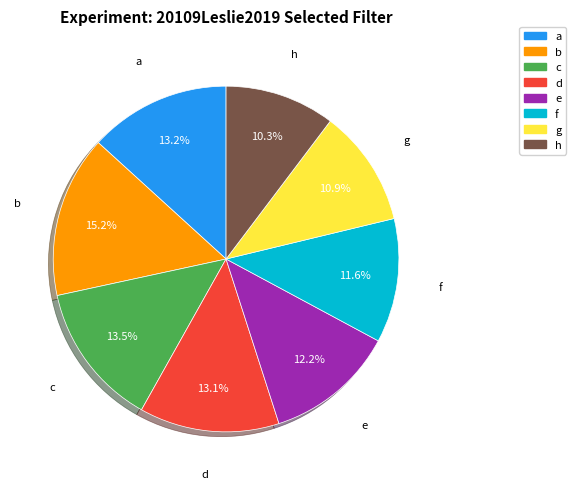

Is the sum of h and b greater than half?

No